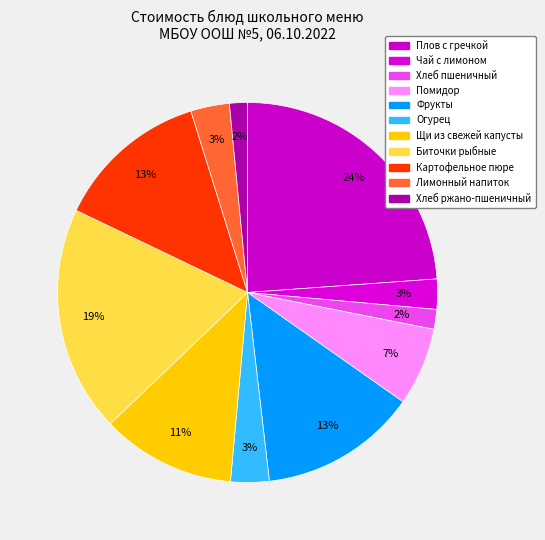

Is it true that Огурец is 17% of the pie?

False